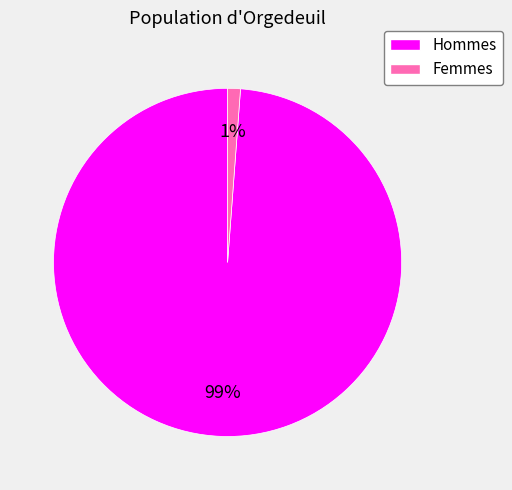

To the nearest percent, what is the combined percentage of Hommes and Femmes?

100%